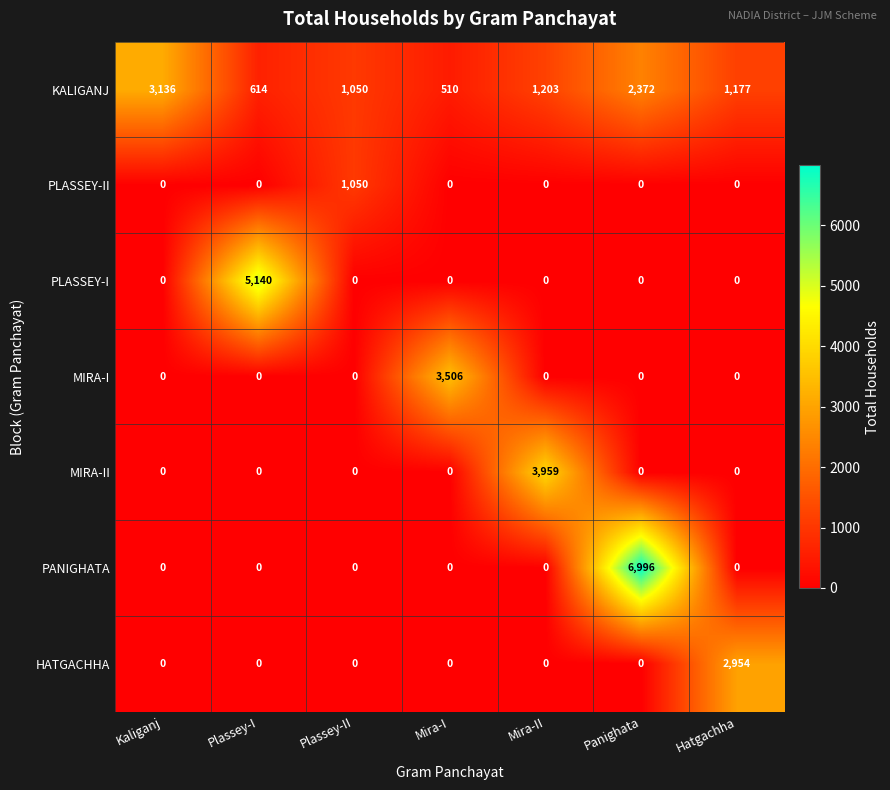

What is the spread (max minus min) of values at Mira-II?

3959